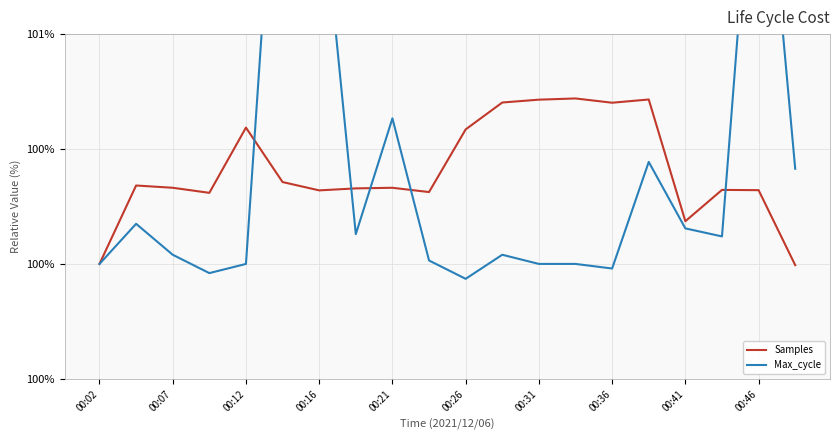

What is the sum of all Max_cycle values?

2008.3